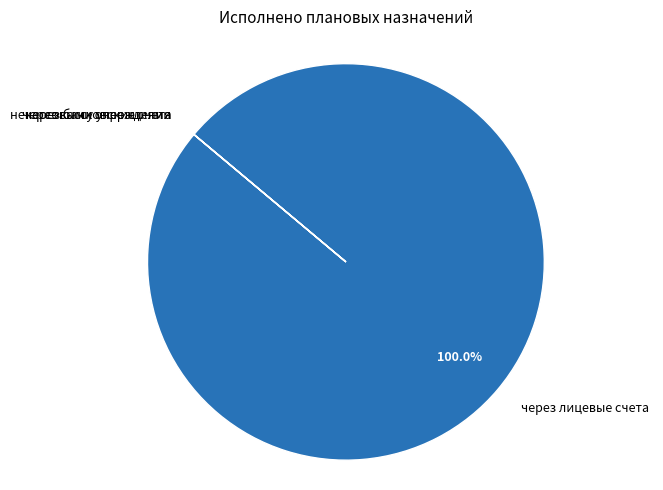

Which slice represents more than half of the pie?

через лицевые счета